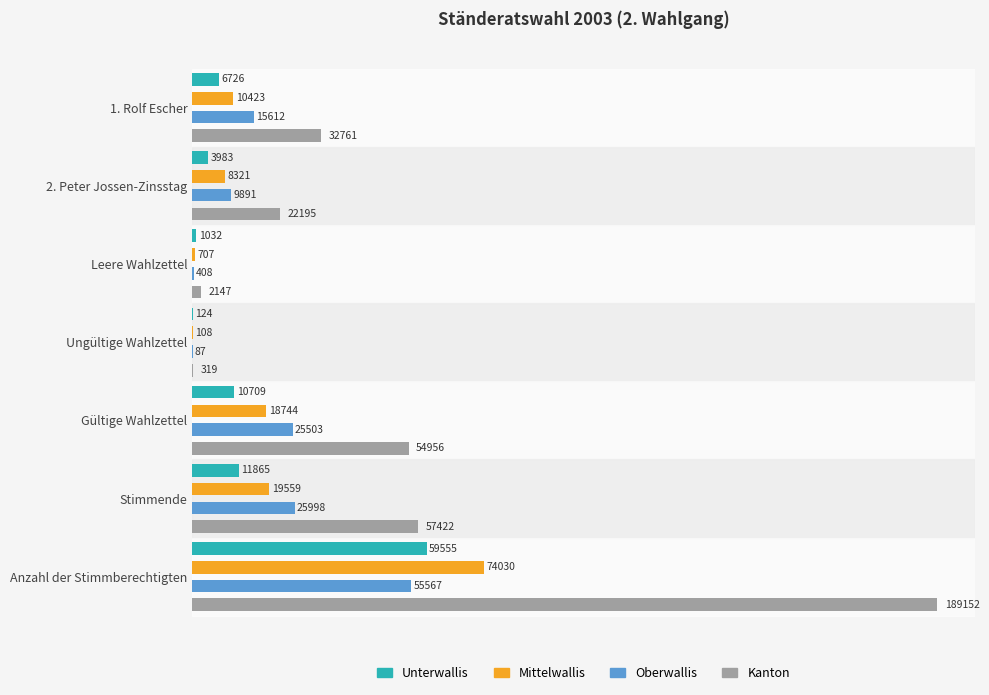

What is the total value across all series at Leere Wahlzettel?

4294